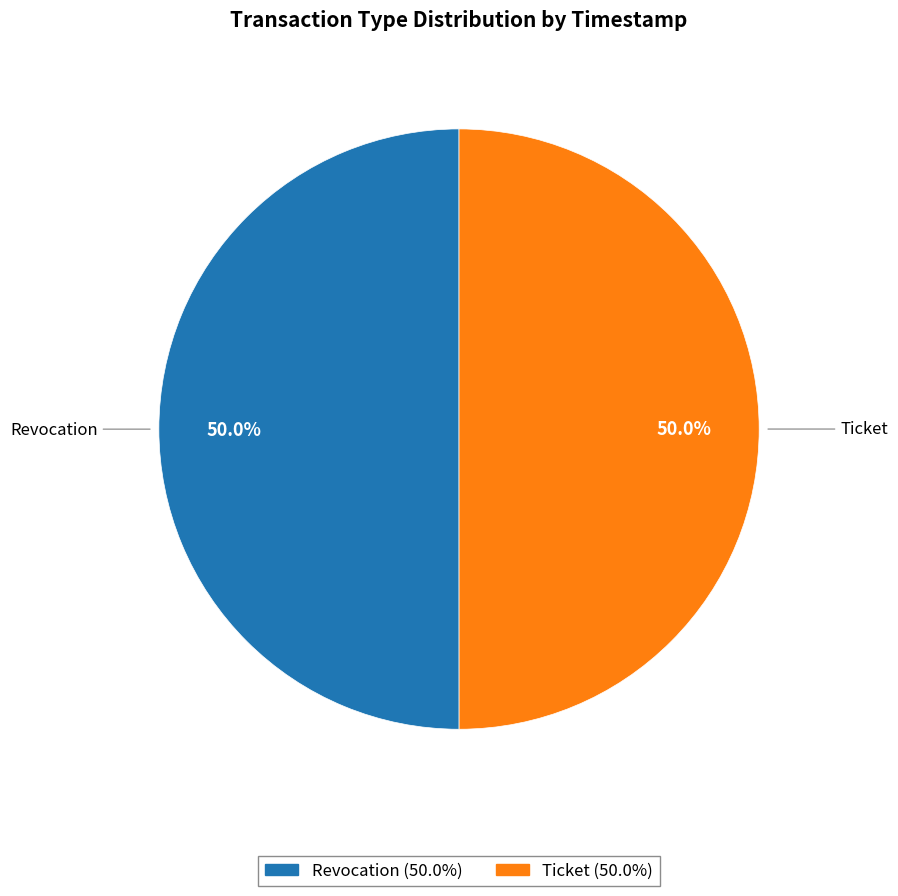

What is the ratio of the value at Ticket to the value at Revocation?

1.0